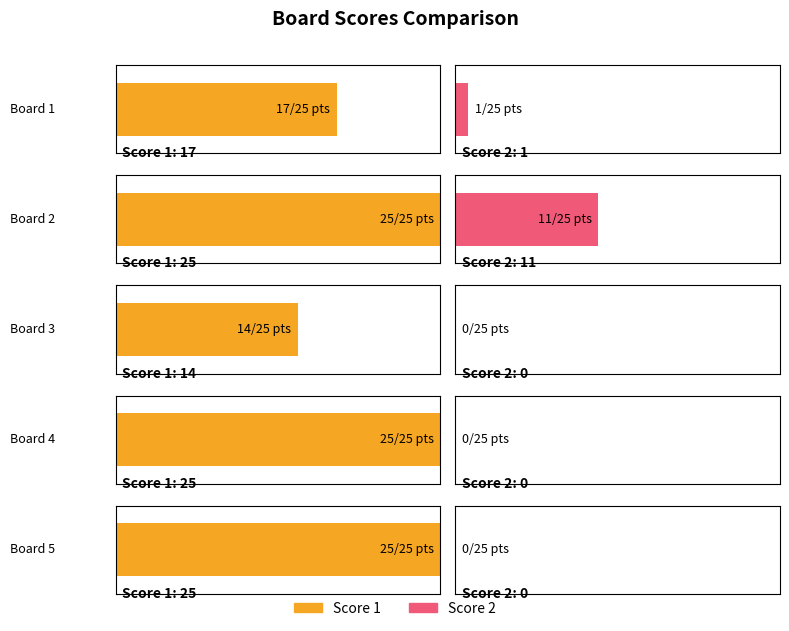

What is the difference between the Score 1 values at Board 1 and Board 4?

8